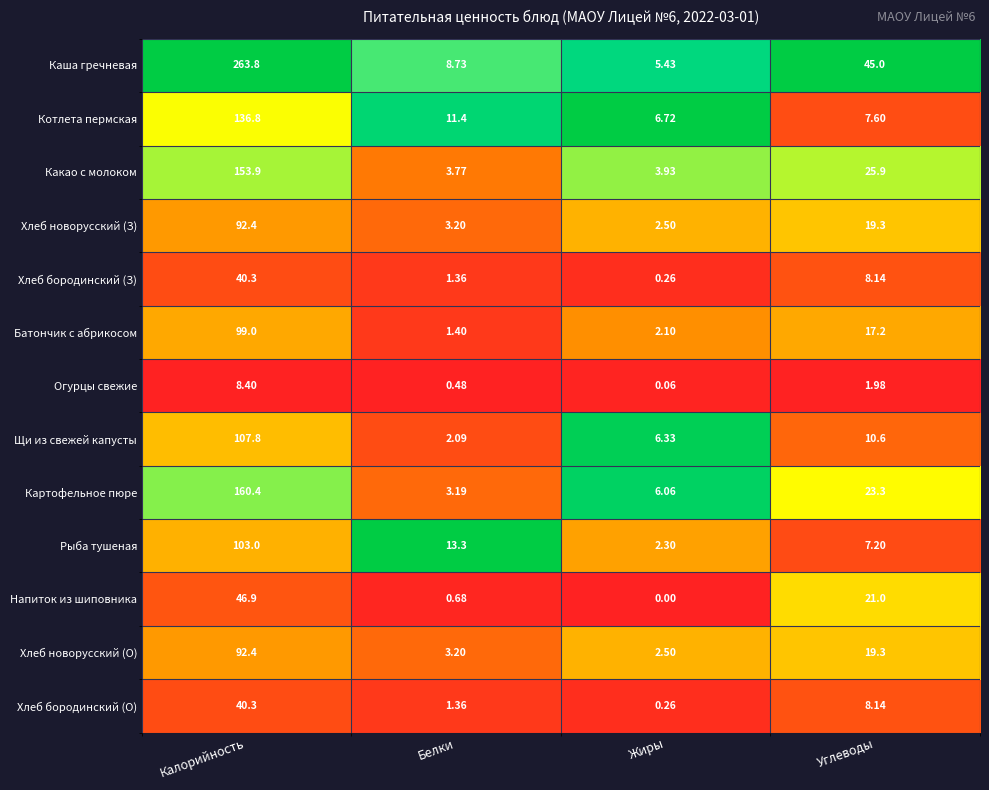

Between Белки and Углеводы, which series saw the biggest shift?

Каша гречневая